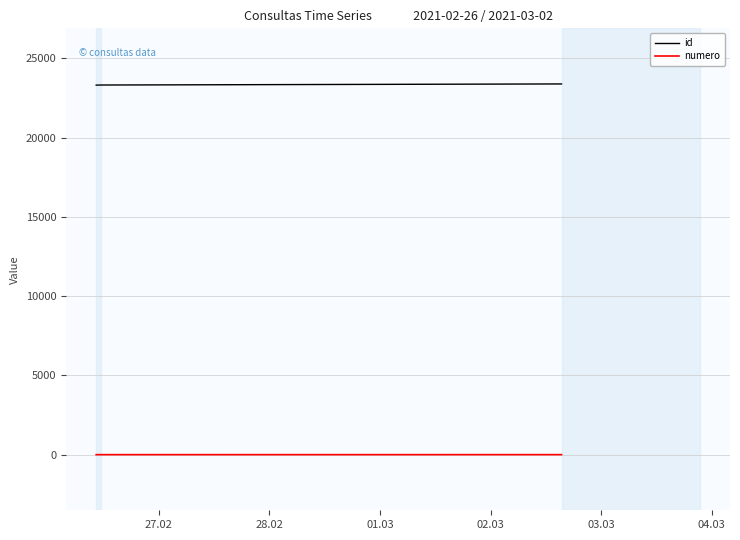

Rank the series by their maximum value, from lowest to highest.

numero, id